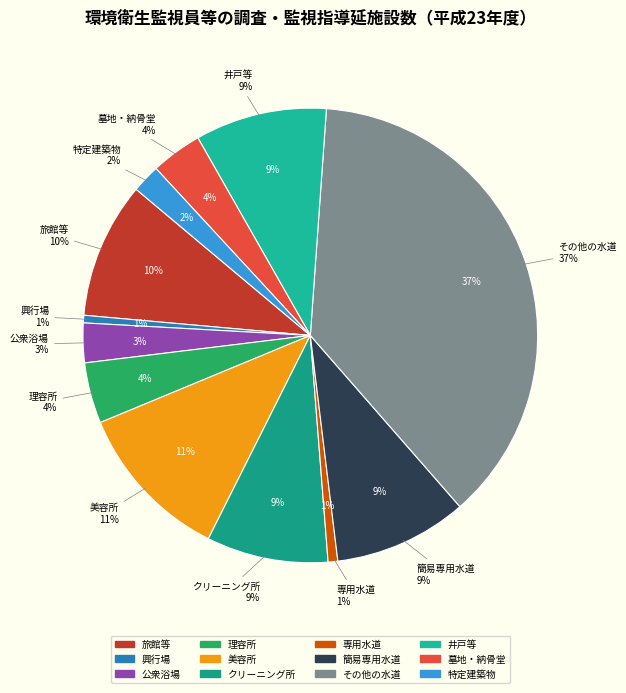

Count the number of slices in the pie.

12